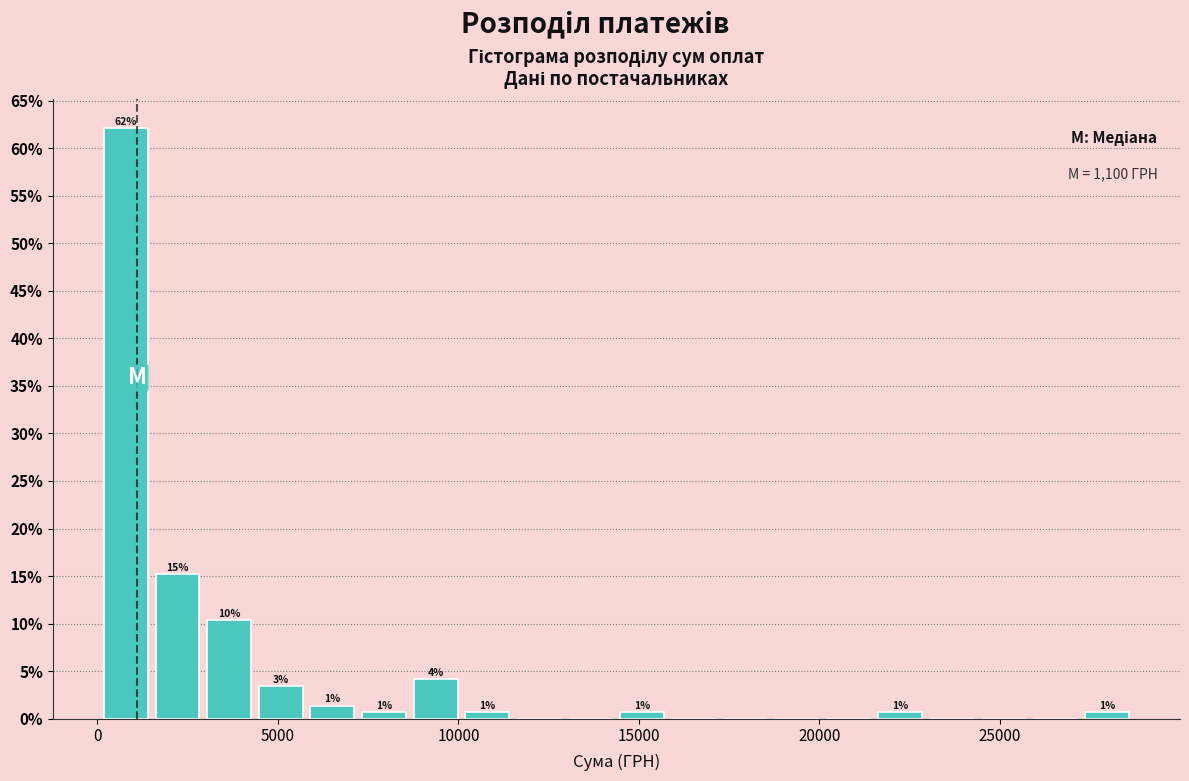

Around what value on the x-axis is the tallest bar? Give the approximate position of its centre, as read against the axis.

1000